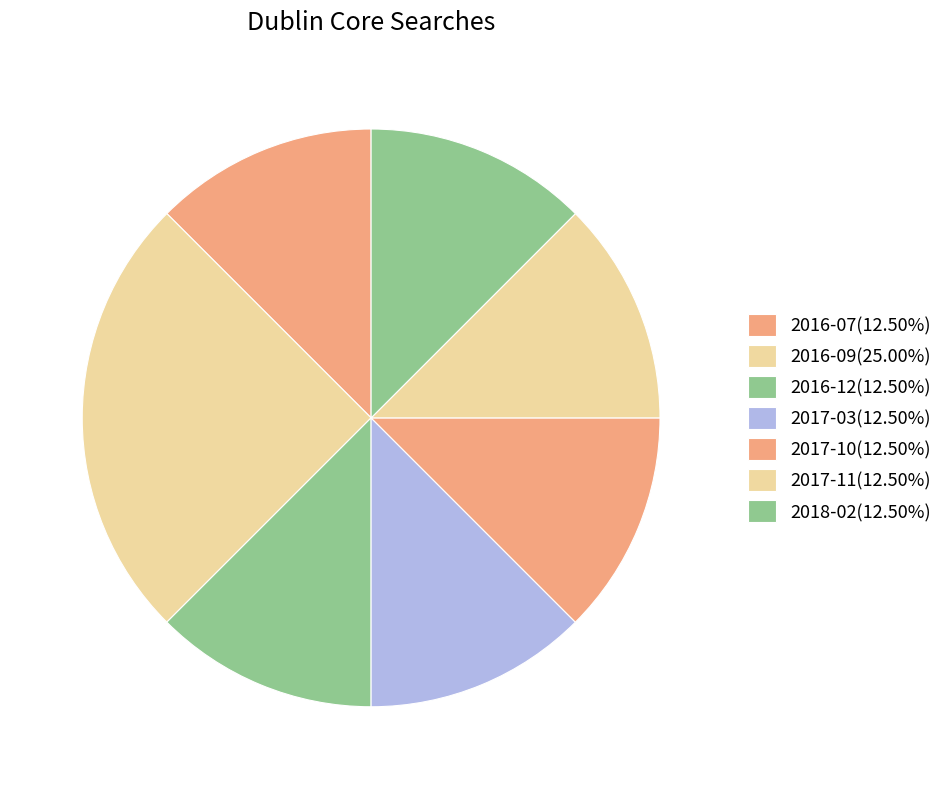

What percentage is the 2016-09 slice, to the nearest percent?

25%